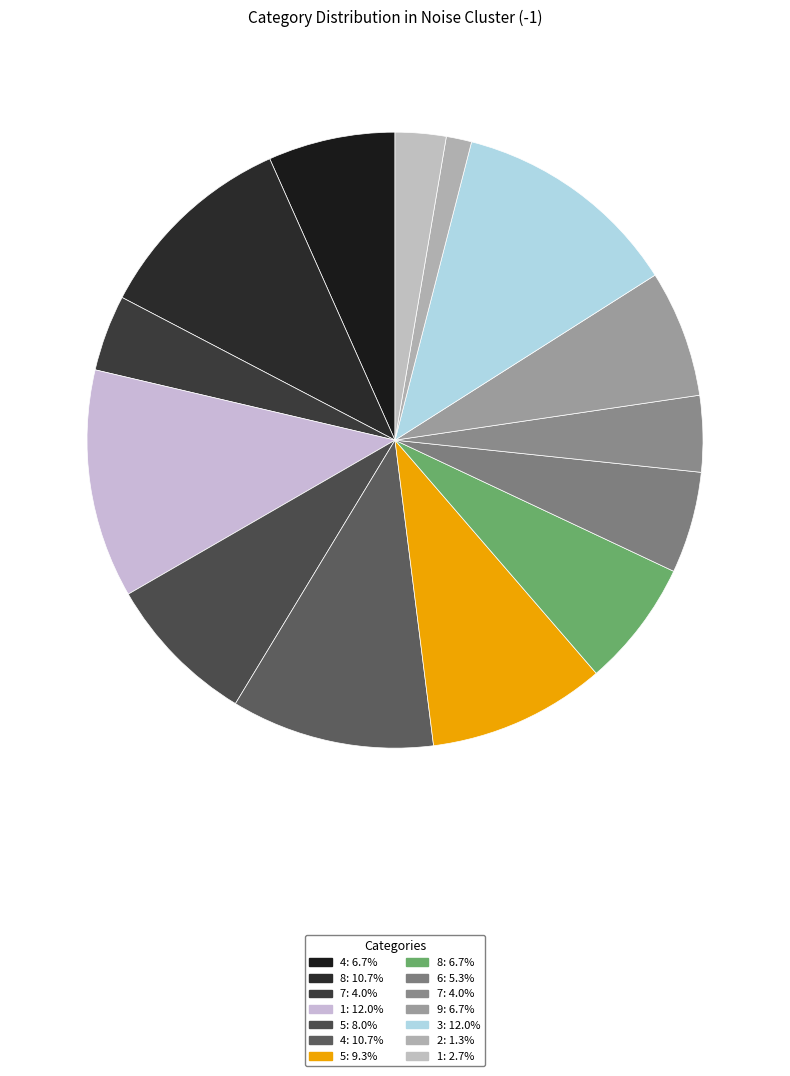

Is there a majority slice in this chart?

No